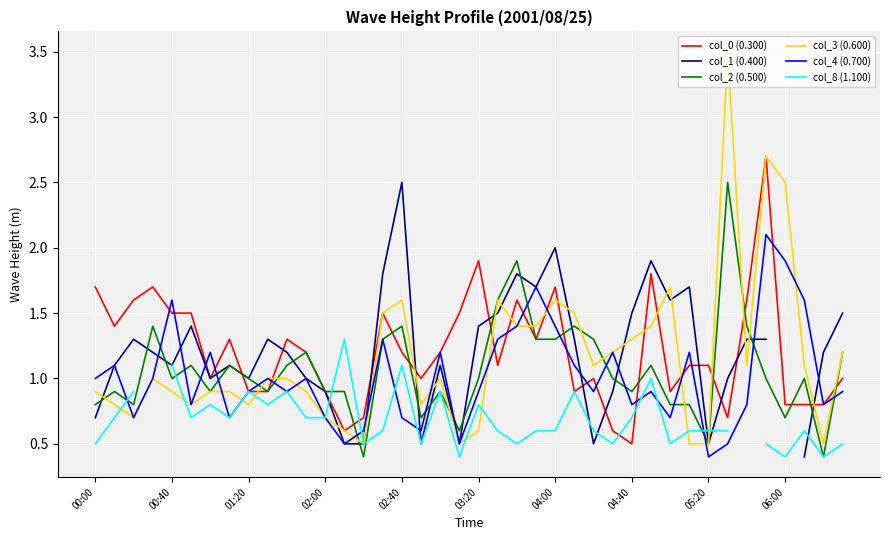

What is the maximum value for col_3 (0.600)?

3.5